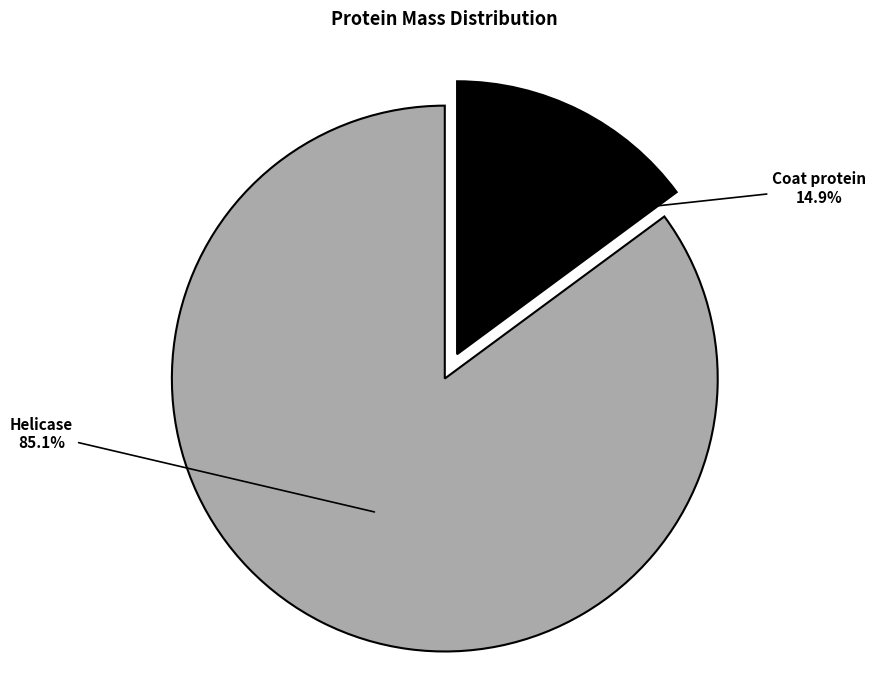

Does any single category account for the majority?

Yes